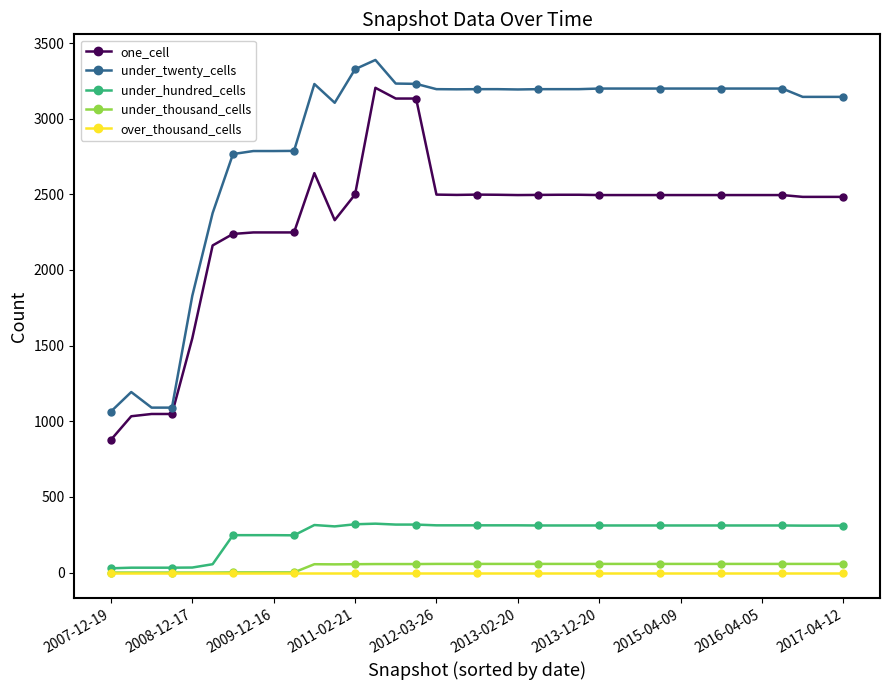

Which series has the largest total across all categories?

under_twenty_cells